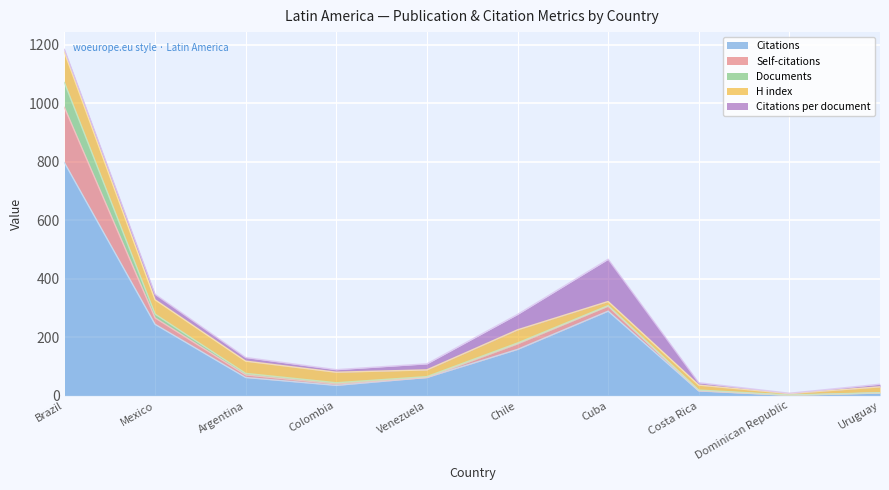

Reading right to left, extract all data points from this chart.

Citations per document: Uruguay=9.0	Dominican Republic=1.0	Costa Rica=8.0	Cuba=144.5	Chile=52.7	Venezuela=20.7	Colombia=8.8	Argentina=12.4	Mexico=18.8	Brazil=9.4
H index: Uruguay=20.0	Dominican Republic=5.0	Costa Rica=17.0	Cuba=14.0	Chile=45.0	Venezuela=23.0	Colombia=36.0	Argentina=42.0	Mexico=49.0	Brazil=104.0
Citations: Uruguay=9.0	Dominican Republic=1.0	Costa Rica=16.0	Cuba=289.0	Chile=158.0	Venezuela=62.0	Colombia=35.0	Argentina=62.0	Mexico=244.0	Brazil=797.0
Self-citations: Uruguay=0.0	Dominican Republic=0.0	Costa Rica=1.0	Cuba=17.0	Chile=19.0	Venezuela=0.0	Colombia=5.0	Argentina=9.0	Mexico=22.0	Brazil=189.0
Documents: Uruguay=1.0	Dominican Republic=1.0	Costa Rica=2.0	Cuba=2.0	Chile=3.0	Venezuela=3.0	Colombia=4.0	Argentina=5.0	Mexico=13.0	Brazil=85.0